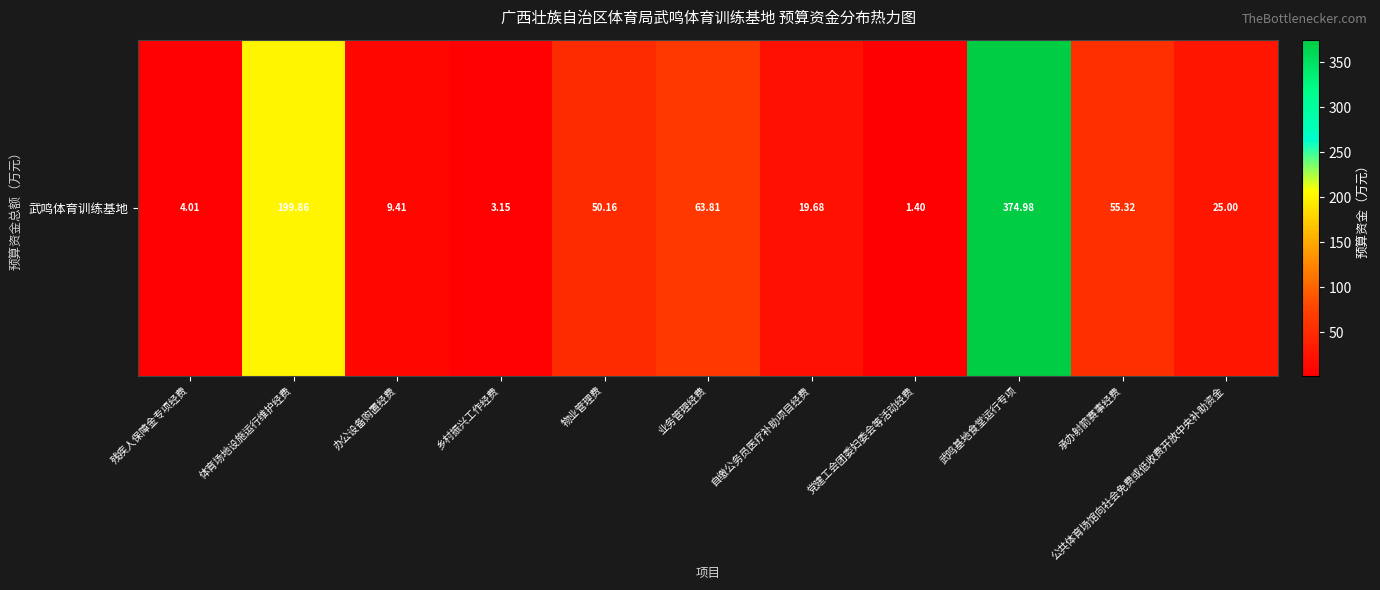

Rank the categories by value from lowest to highest.

党建工会团委妇委会等活动经费, 乡村振兴工作经费, 残疾人保障金专项经费, 办公设备购置经费, 自缴公务员医疗补助项目经费, 公共体育场馆向社会免费或低收费开放中央补助资金, 物业管理费, 承办射箭赛事经费, 业务管理经费, 体育场地设施运行维护经费, 武鸣基地食堂运行专项